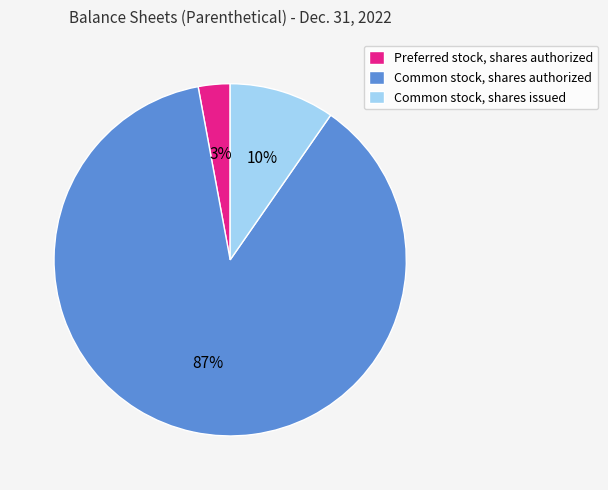

The Common stock, shares issued slice represents 19% of the pie. True or false?

False